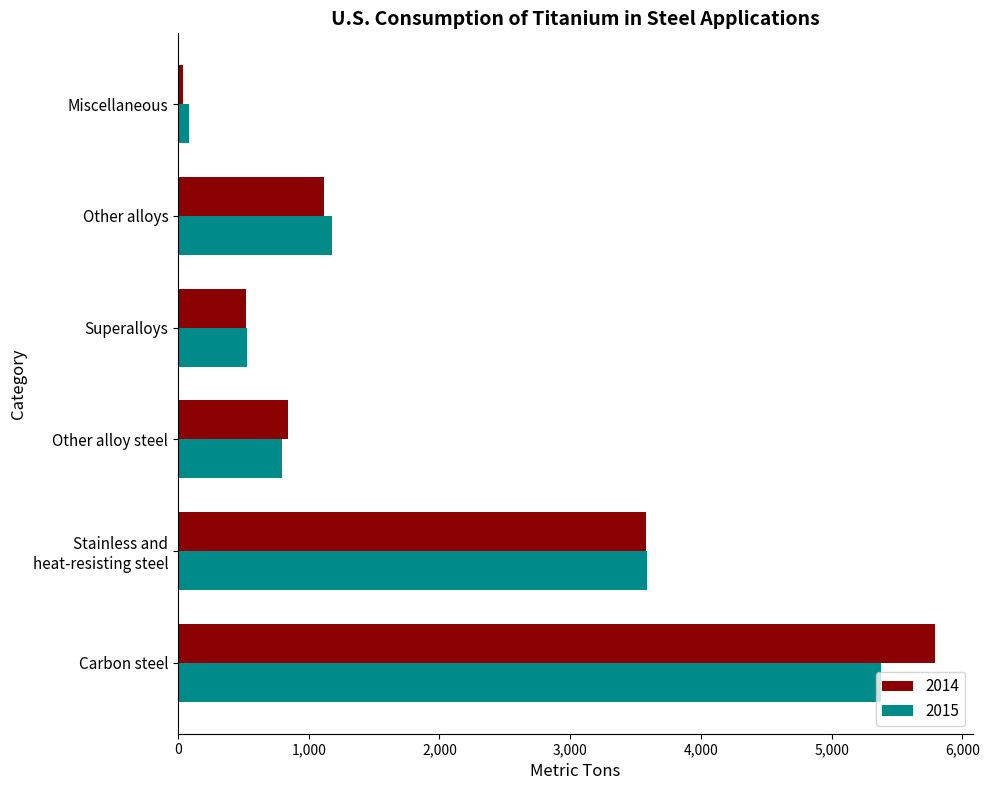

What is the difference between the maximum and minimum values in the 2014 series?

5752